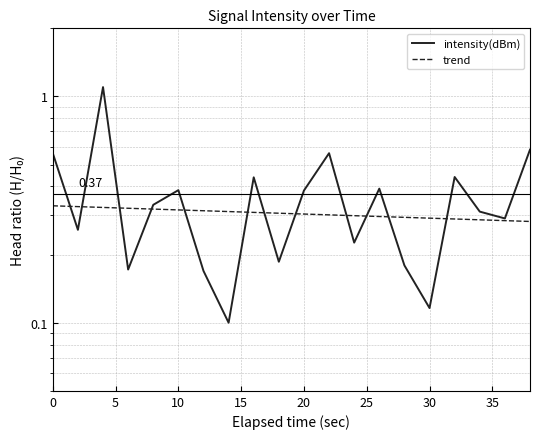

Which category has the highest value across all series?

4